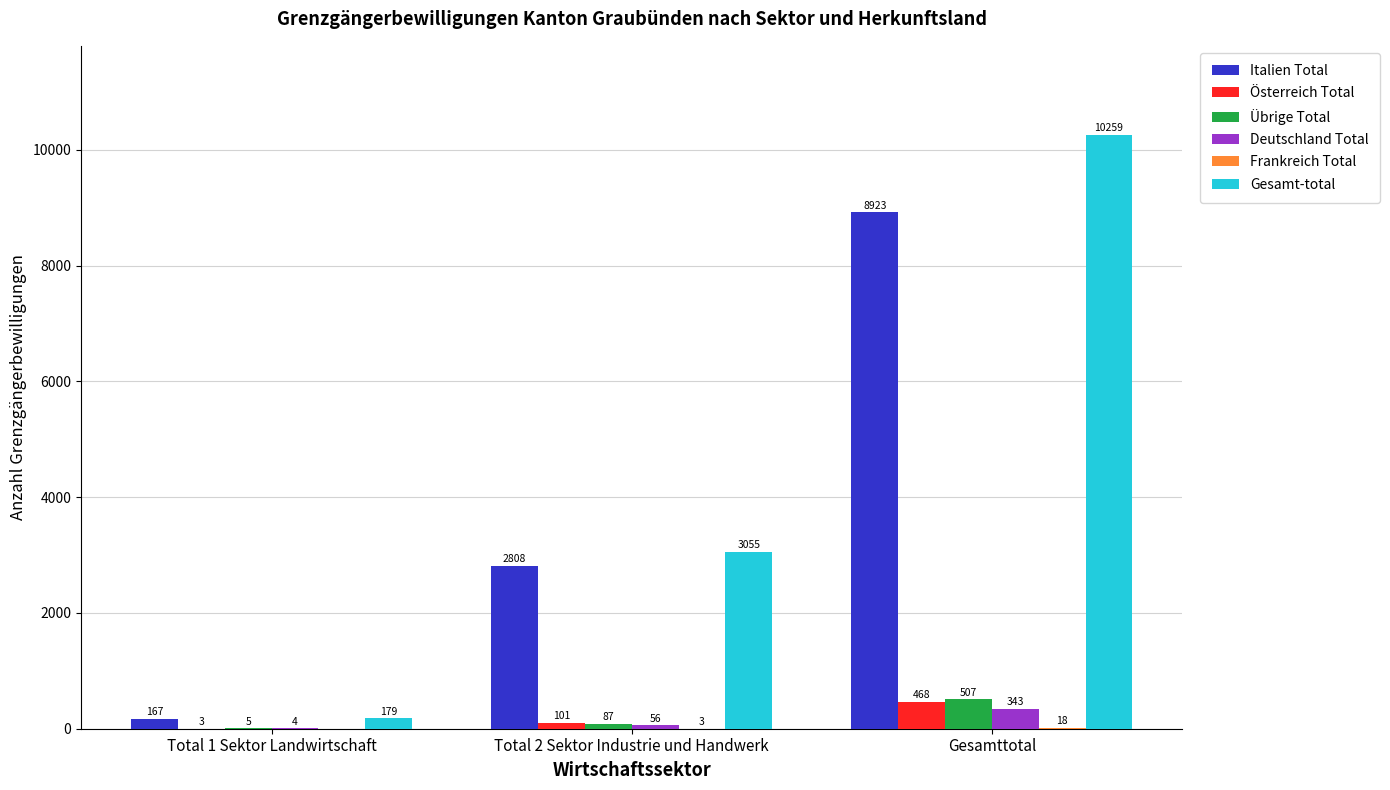

How many groups of bars are there?

3